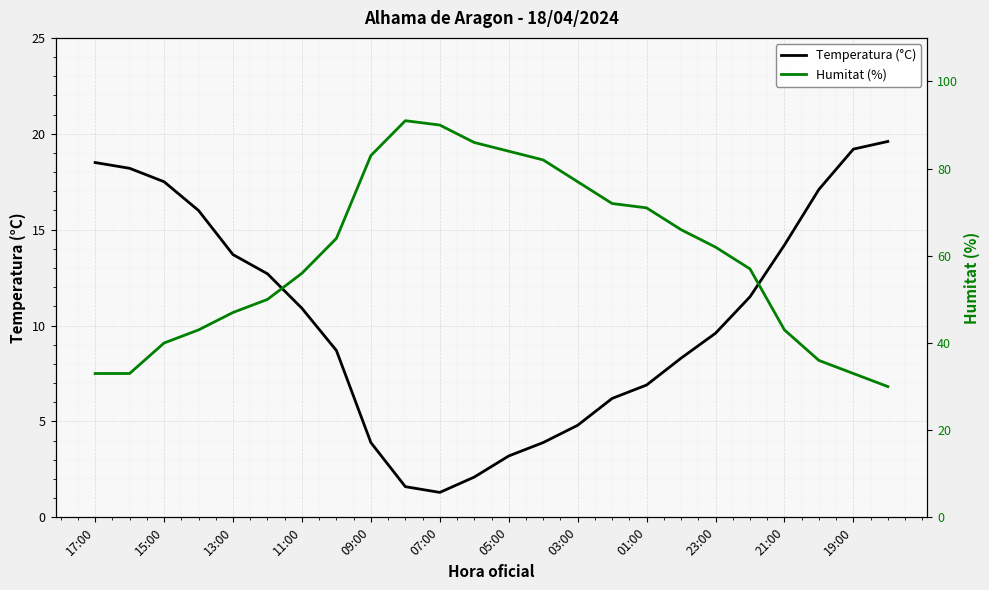

Reading left to right, transcribe all the data shown in this chart.

Temperatura (°C): 18.5	18.2	17.5	16.0	13.7	12.7	10.9	8.7	3.9	1.6	1.3	2.1	3.2	3.9	4.8	6.2	6.9	8.3	9.6	11.5	14.2	17.1	19.2	19.6
Humitat (%): 33.0	33.0	40.0	43.0	47.0	50.0	56.0	64.0	83.0	91.0	90.0	86.0	84.0	82.0	77.0	72.0	71.0	66.0	62.0	57.0	43.0	36.0	33.0	30.0